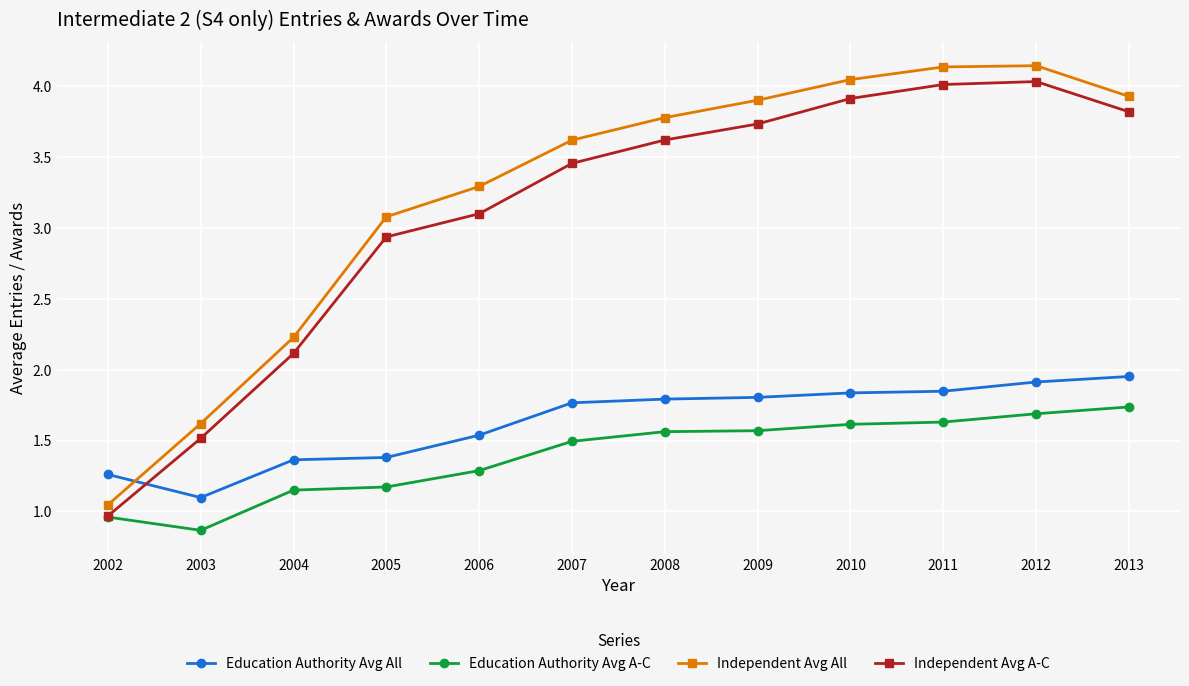

Where do Independent Avg All and Education Authority Avg All first cross each other?

2002 and 2003